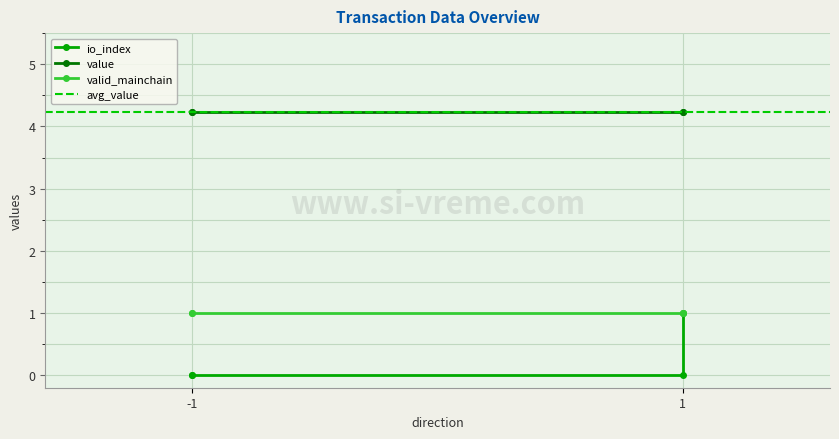

What is the sum of all io_index values?

1.0